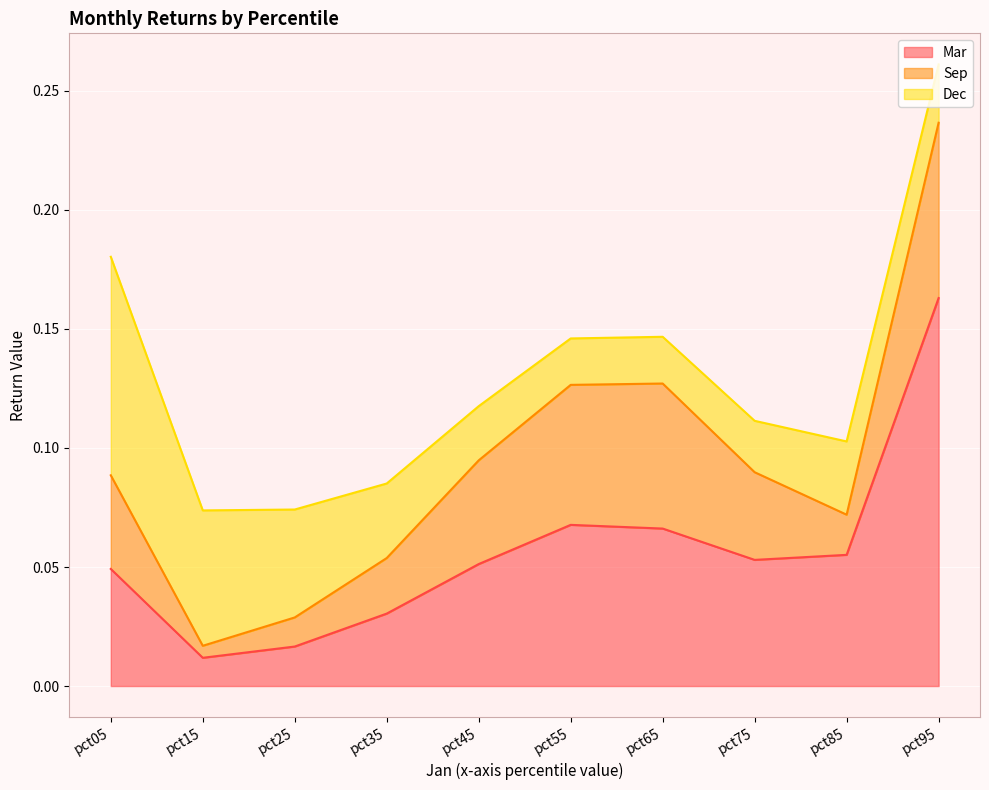

The Mar series shows 0.1 at pct45. True or false?

False